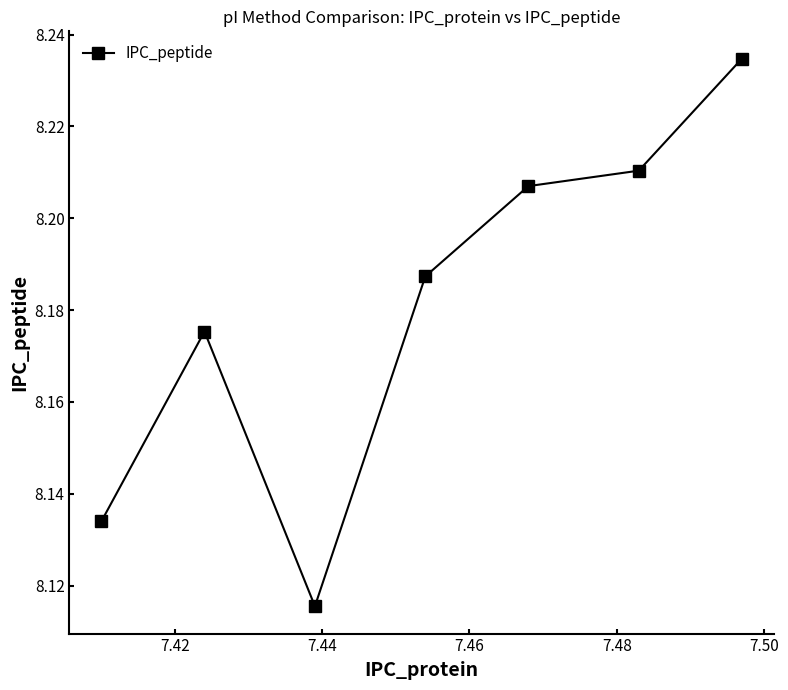

How many points are higher than both their immediate neighbors (excluding endpoints)?

1